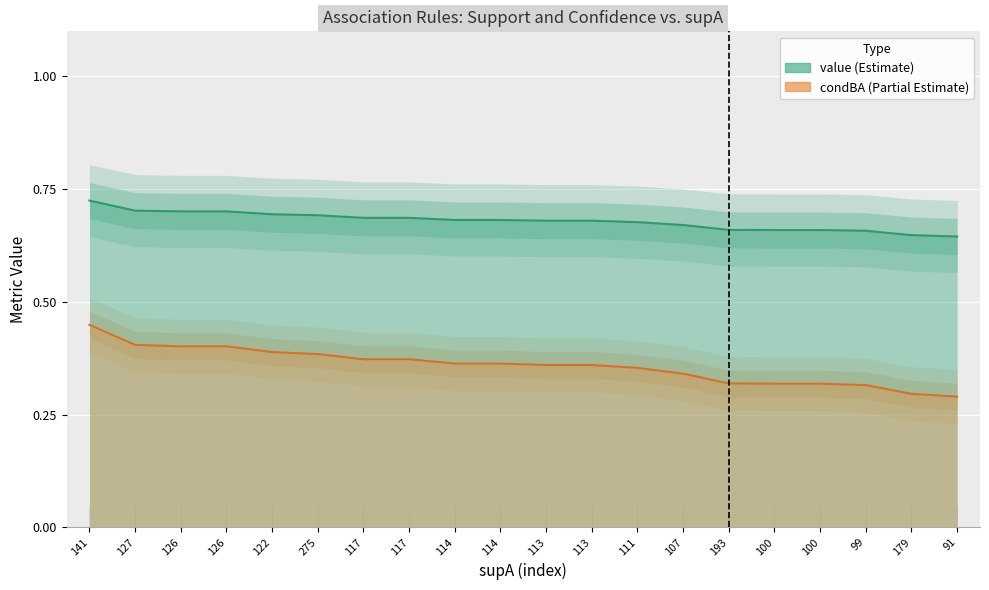

Rank the series by their average value, from highest to lowest.

value (Estimate), condBA (Partial Estimate)